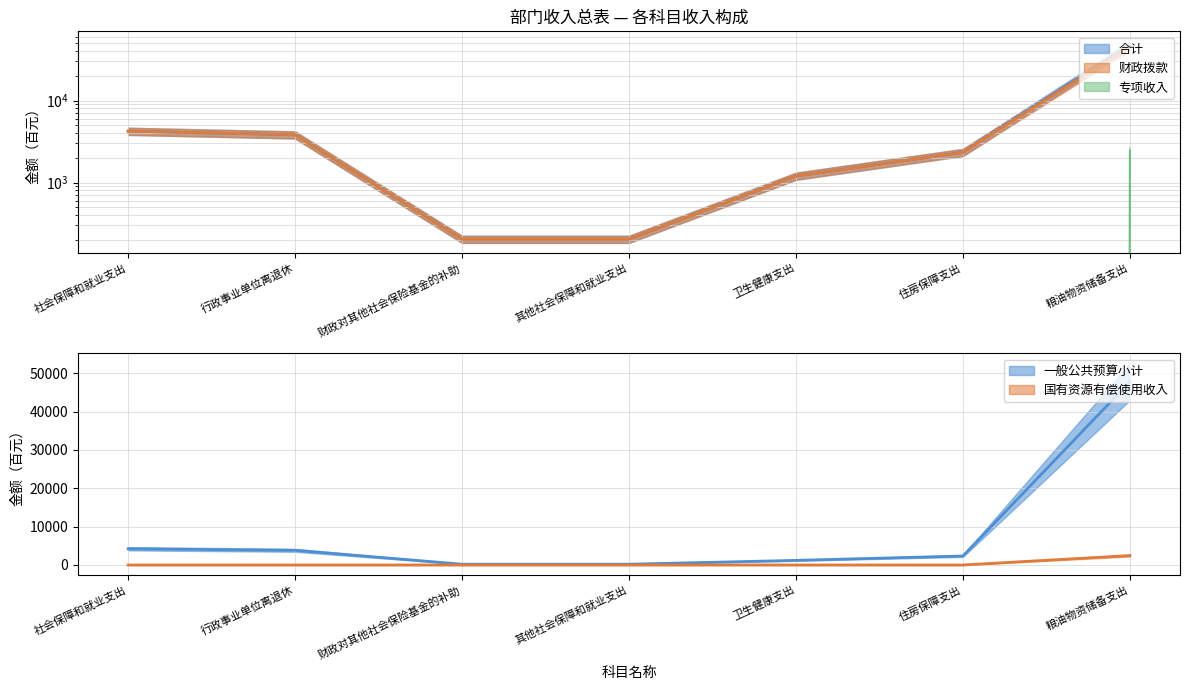

True or false: 财政拨款 has a value of 2339 at 住房保障支出.

True